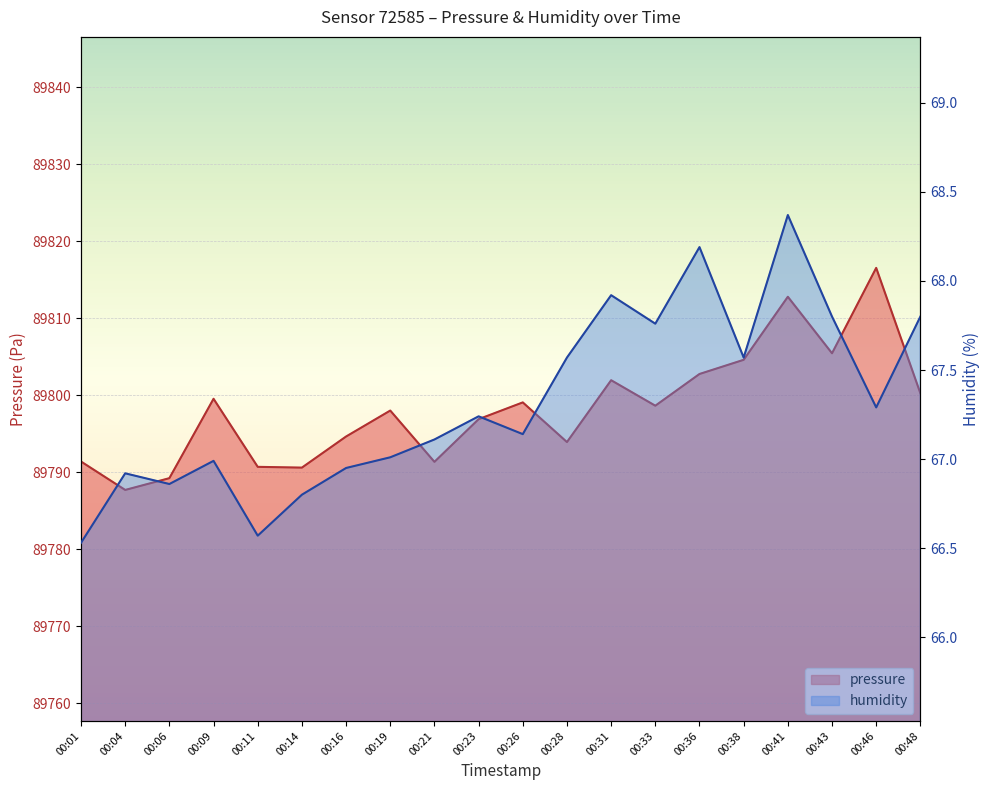

Is it true that pressure equals 20457.0 at 00:41?

False